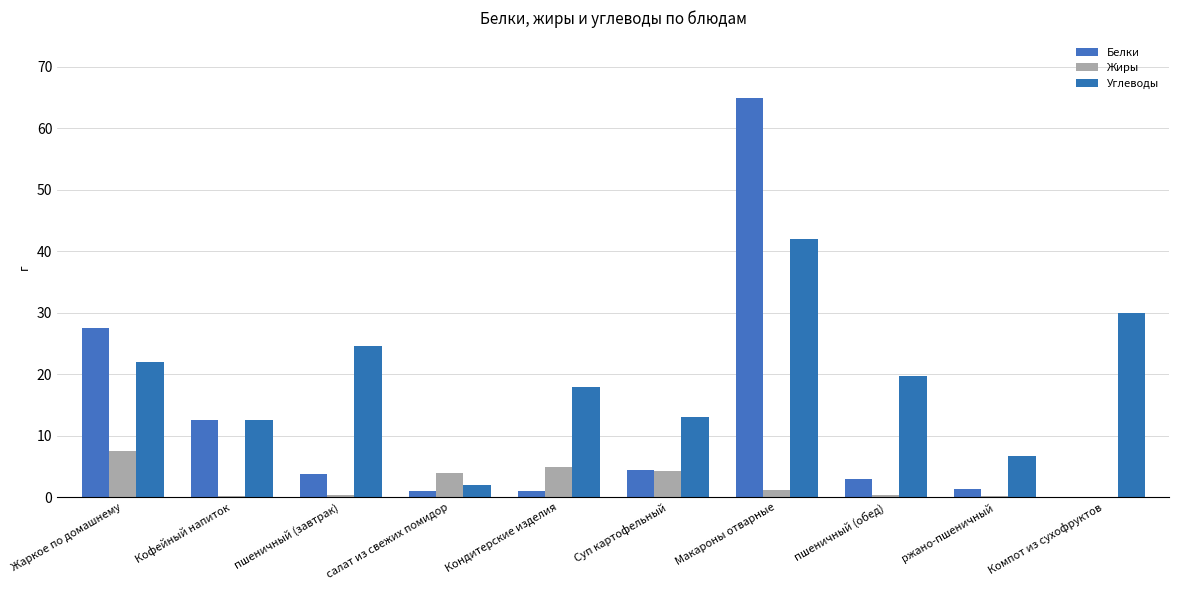

What is the difference between the highest and lowest values at Жаркое по домашнему?

20.1